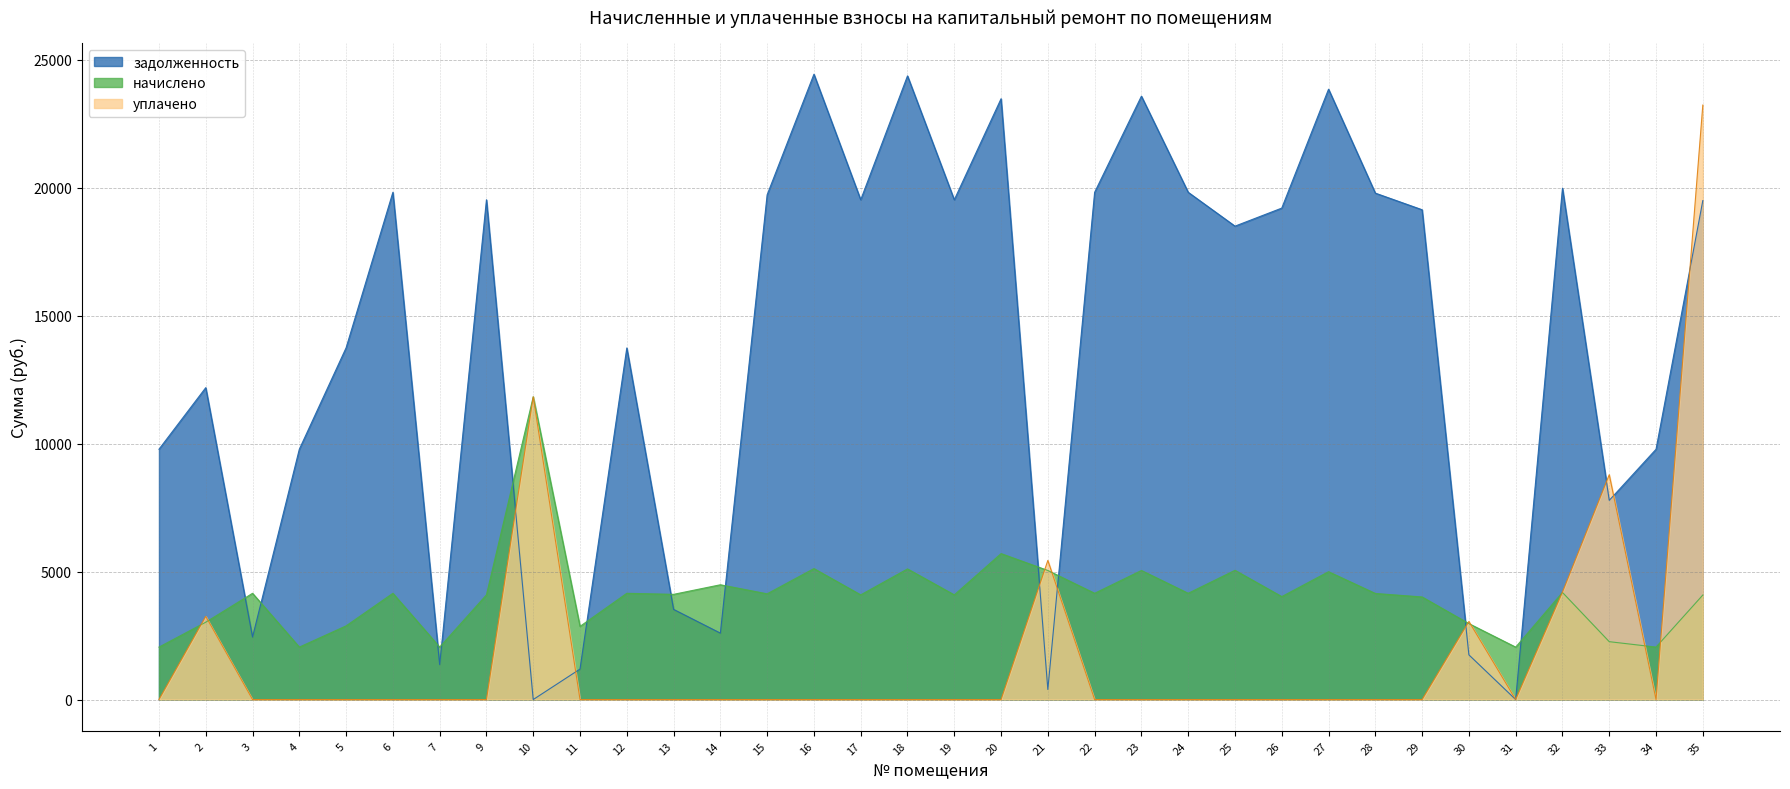

What is the value of the задолженность point at the 19th from the left?

23470.3